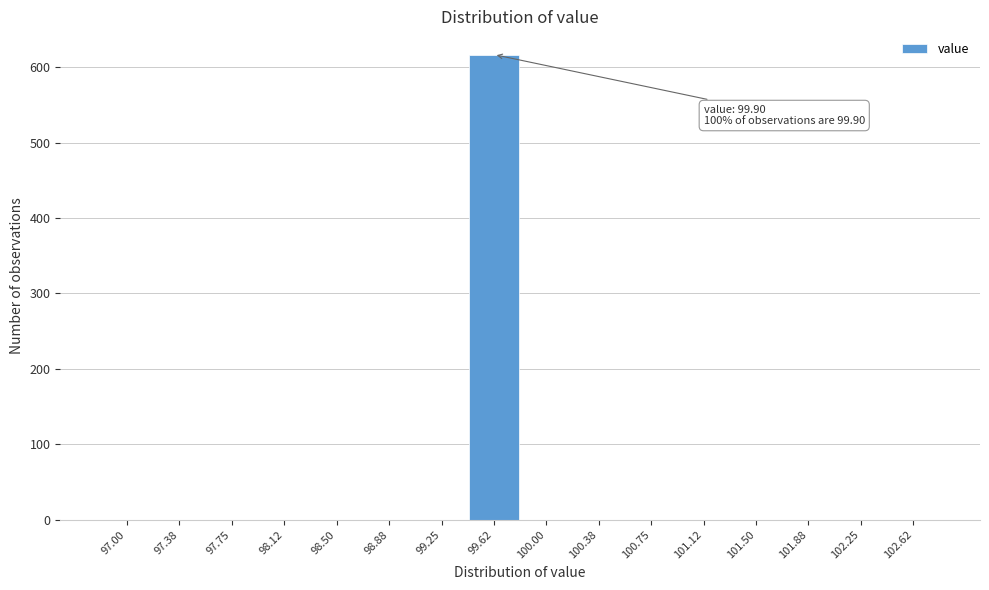

Reading right to left, transcribe all the data shown in this chart.

102.62=0	102.25=0	101.88=0	101.50=0	101.12=0	100.75=0	100.38=0	100.00=0	99.62=617	99.25=0	98.88=0	98.50=0	98.12=0	97.75=0	97.38=0	97.00=0